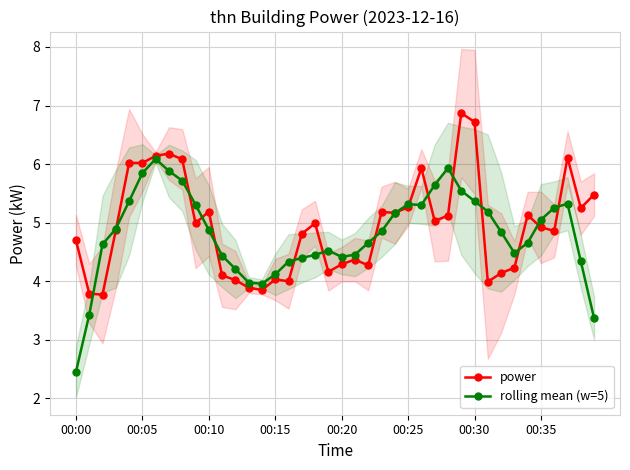

Where is power nearest to the value 5?

9